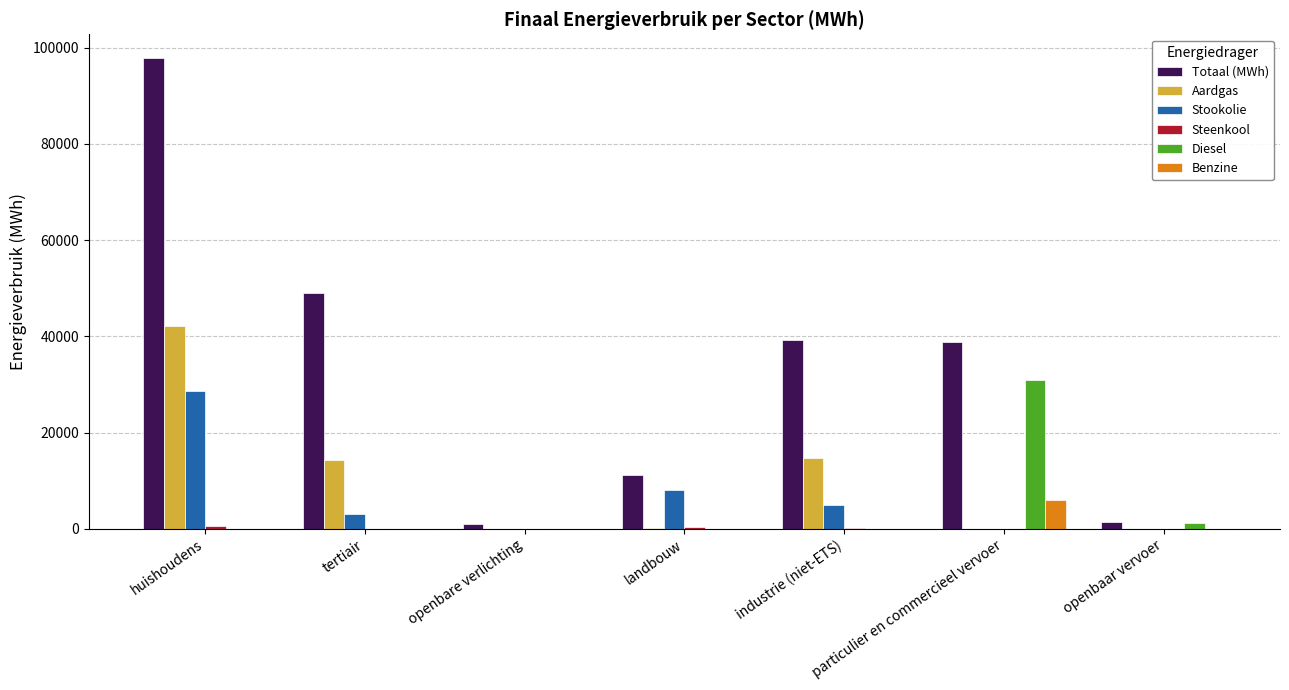

What is the total value across all series at huishoudens?

169144.6